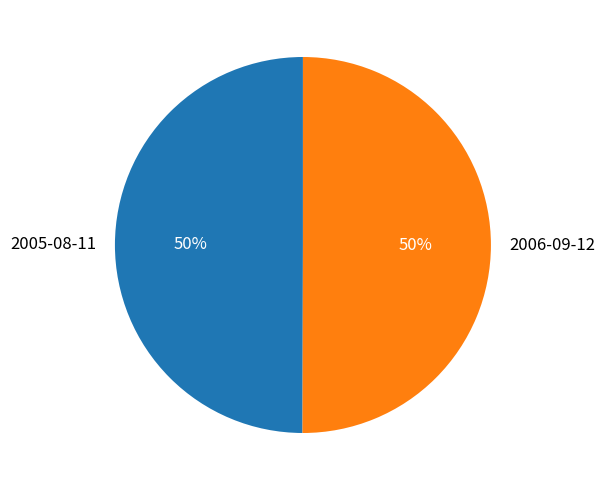

Count the number of slices in the pie.

2